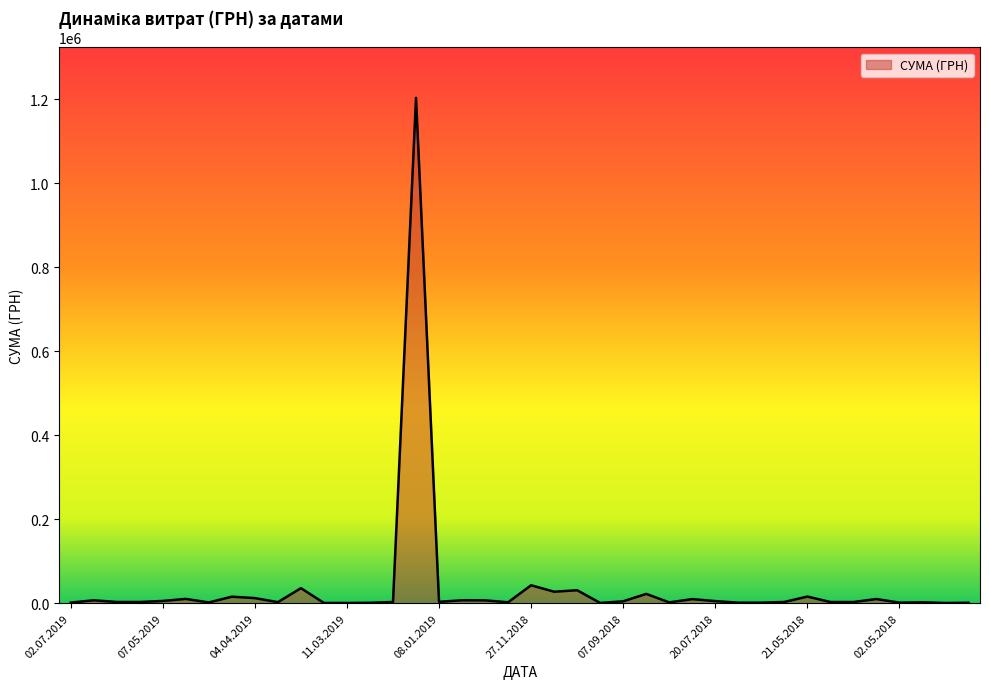

What is the maximum value shown in the chart?

1203738.9